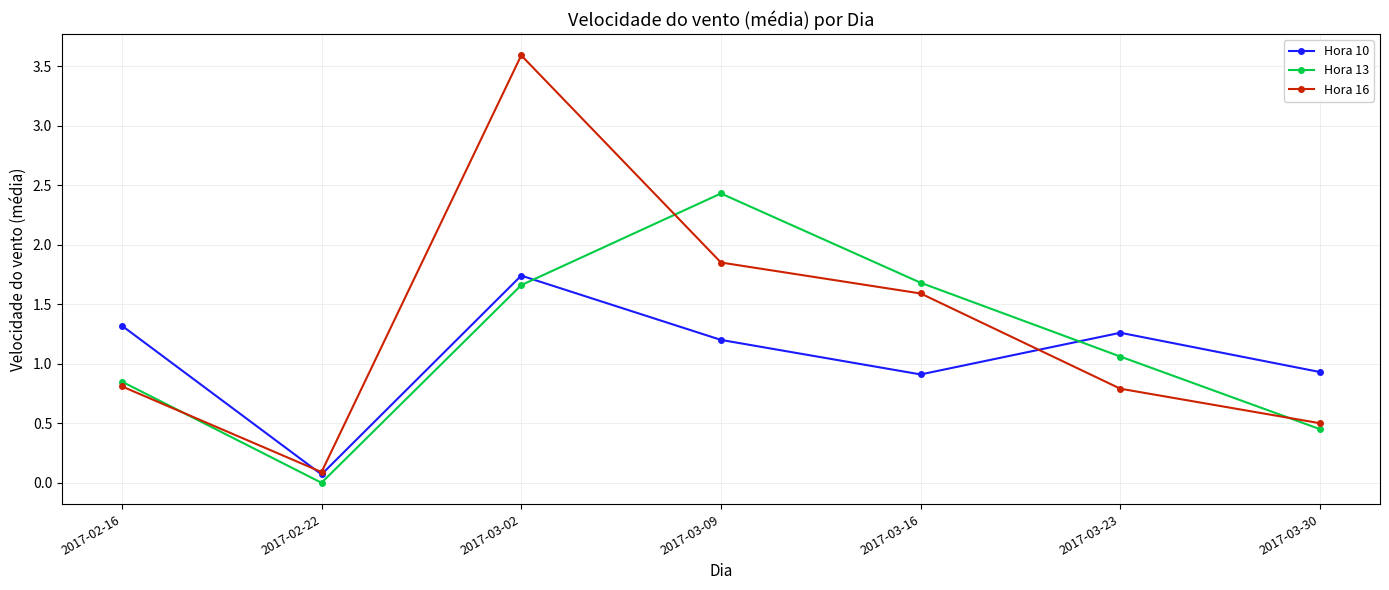

Where is the first local maximum for Hora 10?

2017-03-02